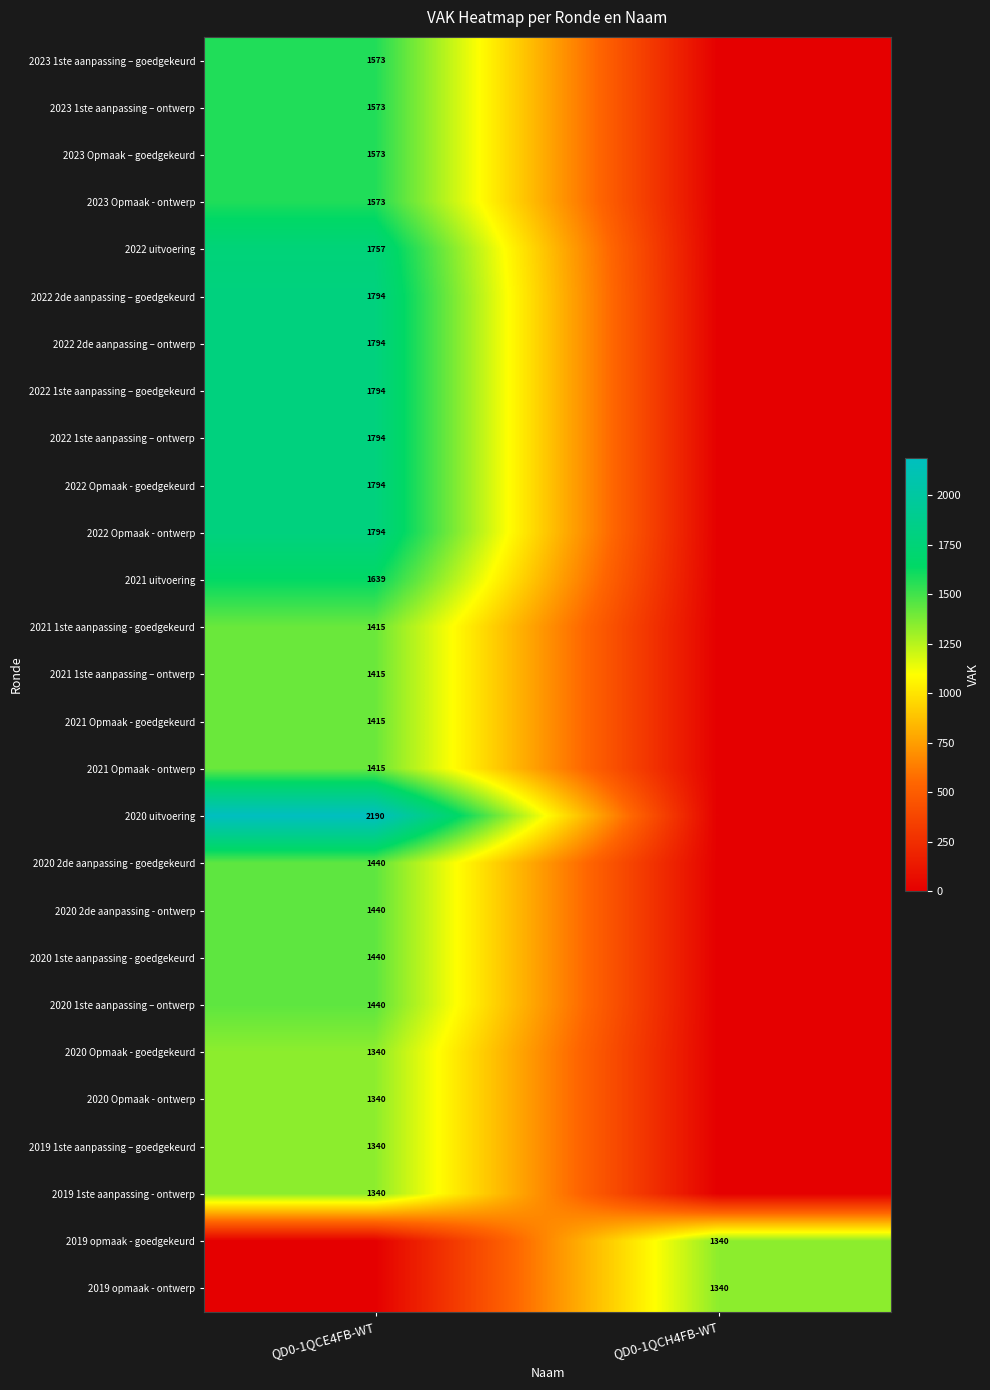

How many data points does each series have?

2